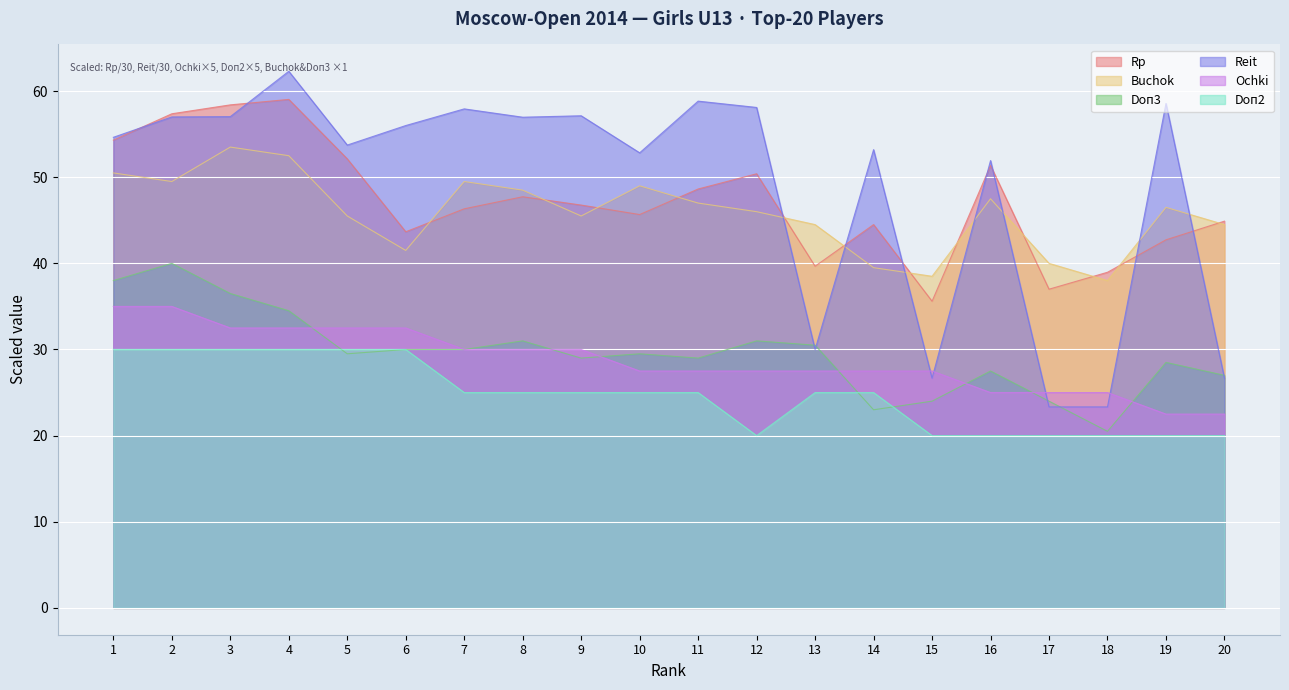

Is it true that Buchok equals 73.6 at 13?

False